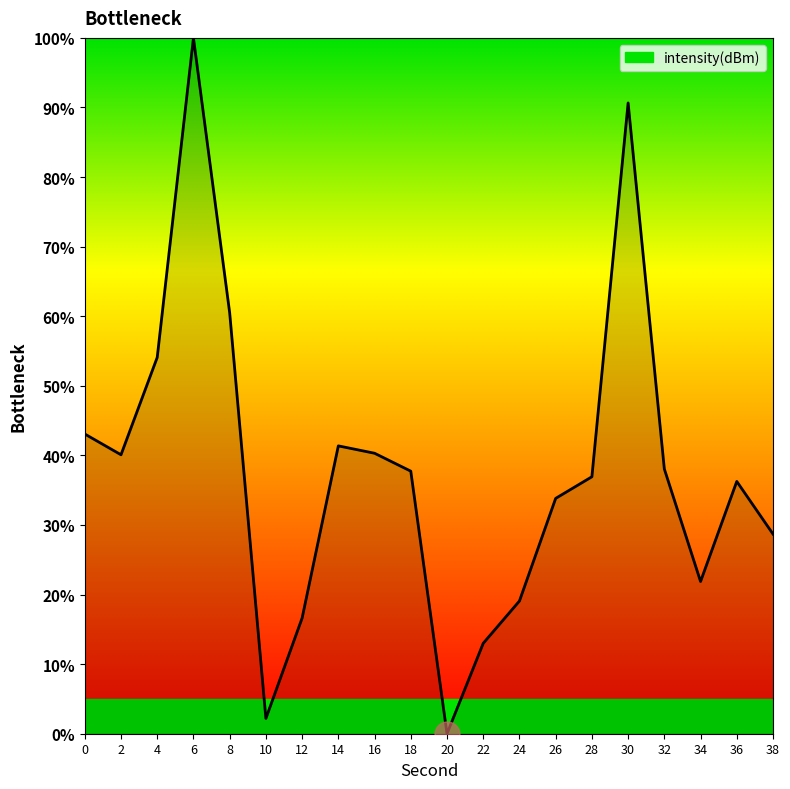

At which category does the data reach its first local peak?

6